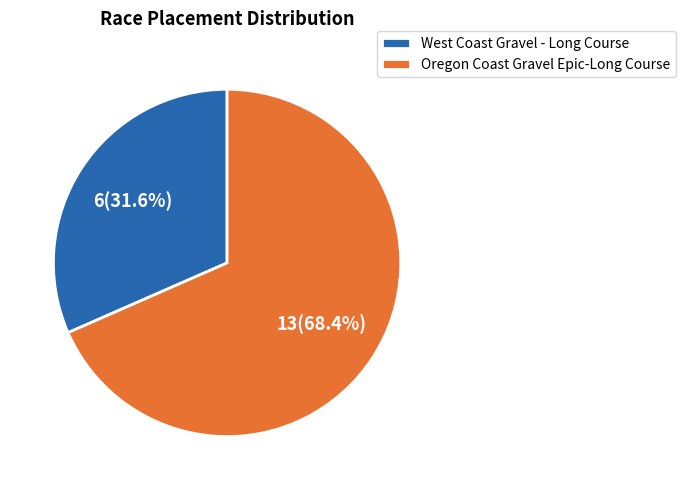

Which category has the biggest portion of the pie?

Oregon Coast Gravel Epic-Long Course